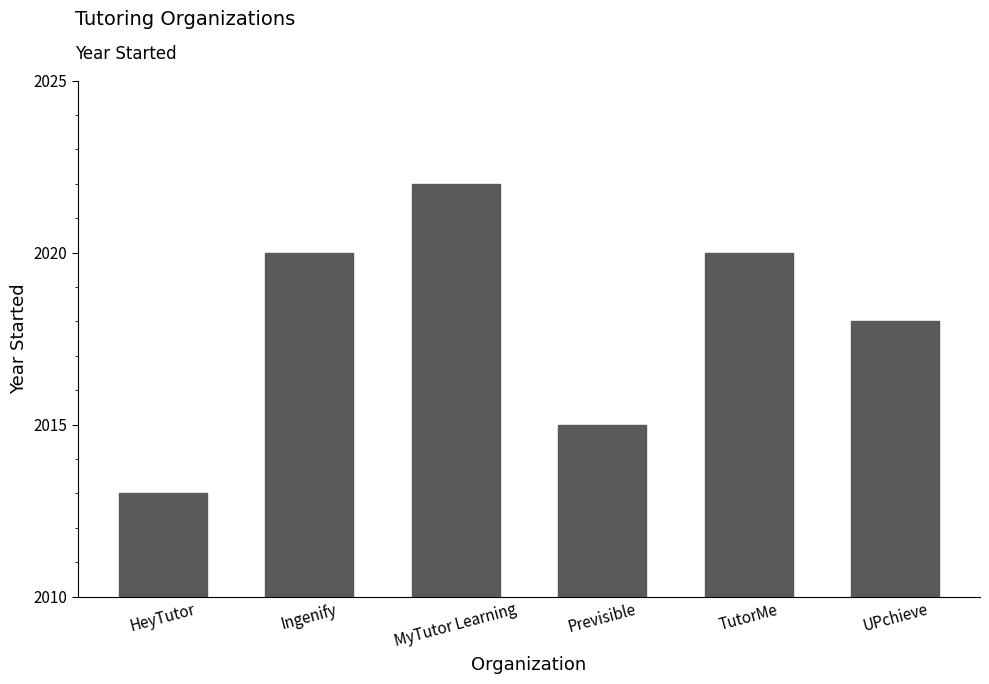

Reading left to right, extract all data points from this chart.

2013	2020	2022	2015	2020	2018